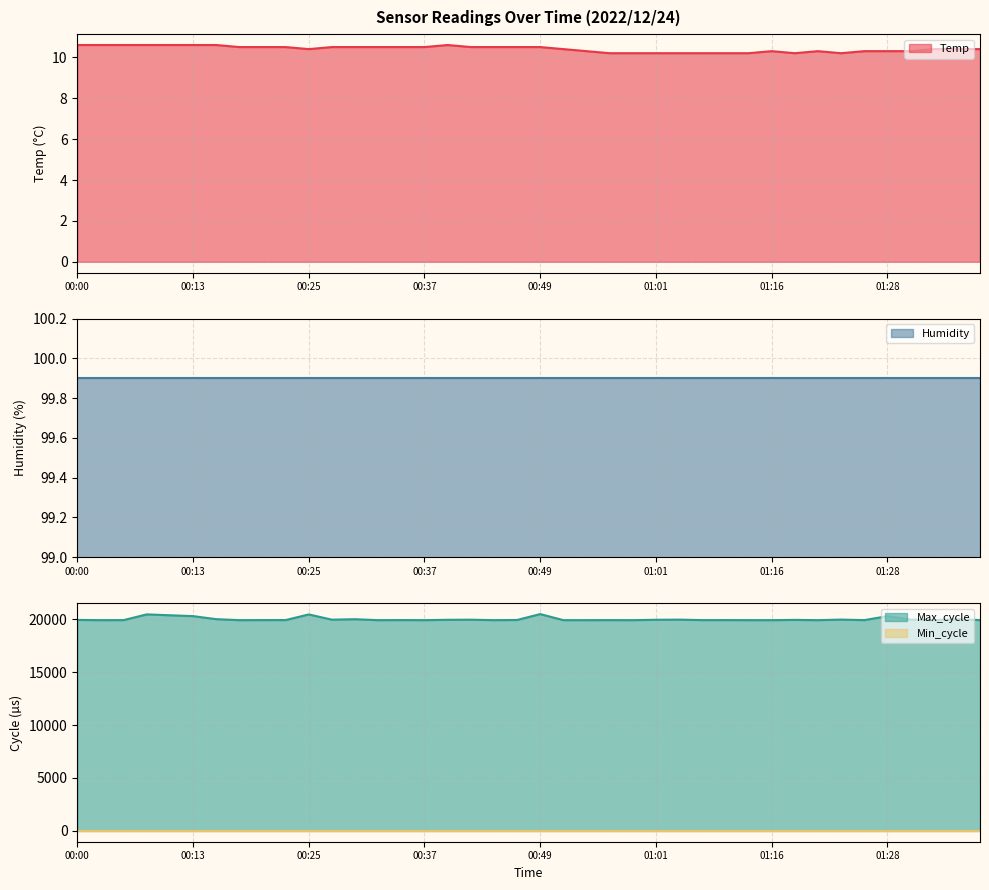

At how many categories does at least one series exceed 16536?

40